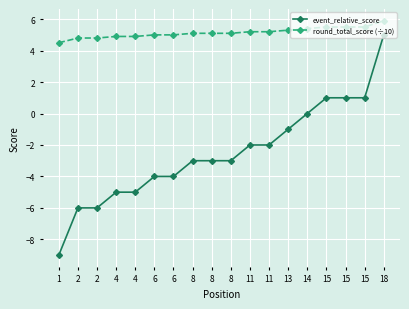

What are all the series names shown in the legend?

event_relative_score, round_total_score (÷10)